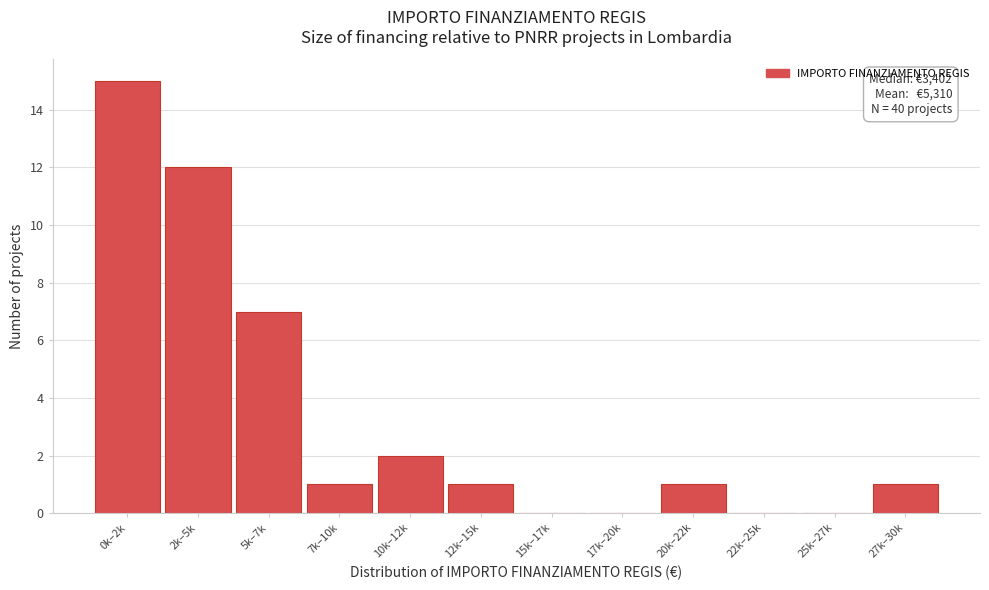

Reading left to right, what are all the values shown in this chart?

0k–2k=15	2k–5k=12	5k–7k=7	7k–10k=1	10k–12k=2	12k–15k=1	15k–17k=0	17k–20k=0	20k–22k=1	22k–25k=0	25k–27k=0	27k–30k=1